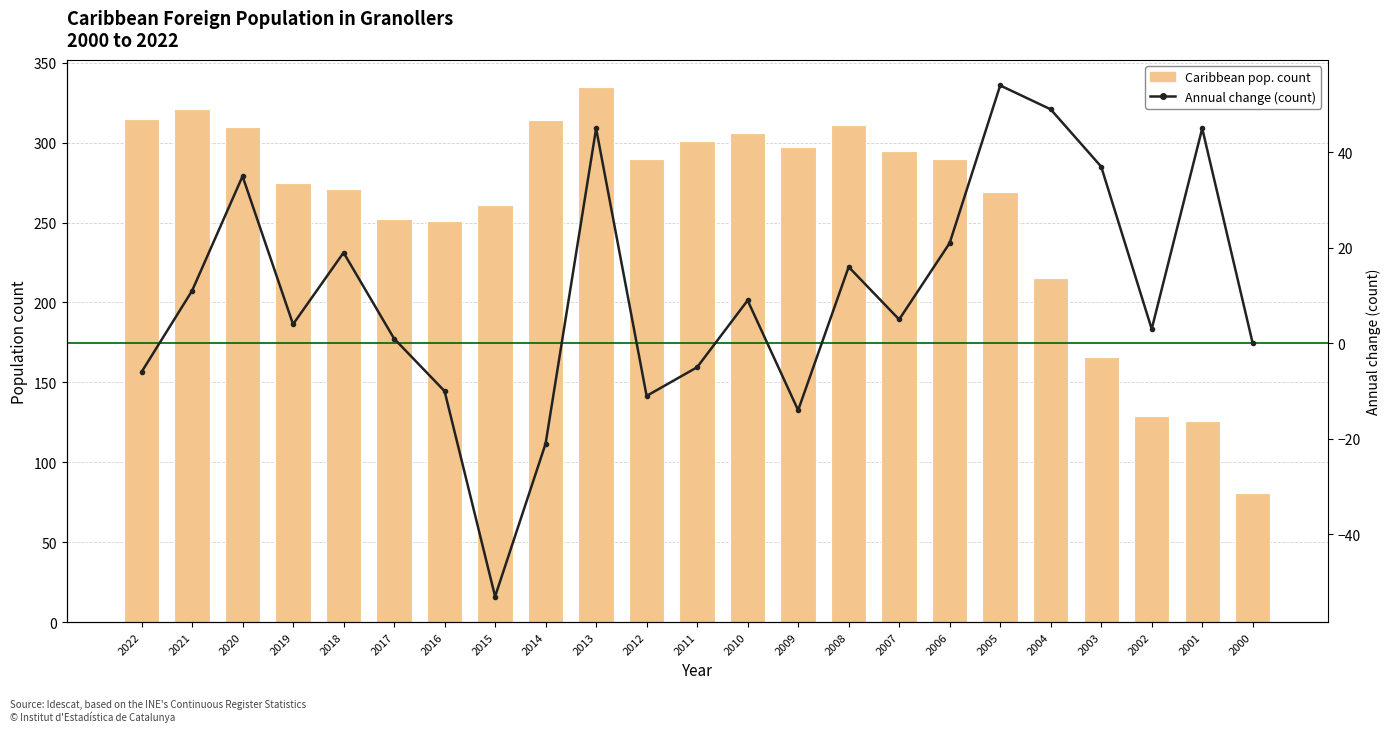

Reading left to right, what are all the values shown in this chart?

Caribbean pop. count: 315	321	310	275	271	252	251	261	314	335	290	301	306	297	311	295	290	269	215	166	129	126	81
Annual change (count): -6	11	35	4	19	1	-10	-53	-21	45	-11	-5	9	-14	16	5	21	54	49	37	3	45	0